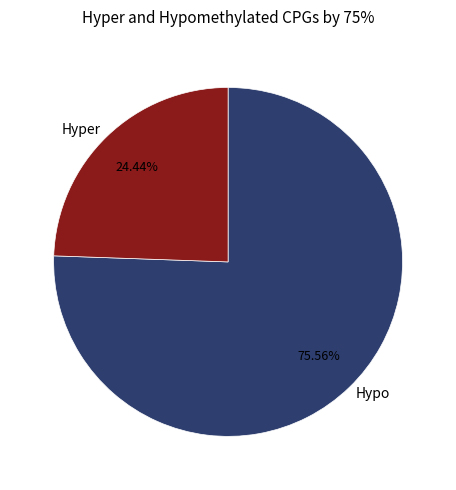

Do Hypo and Hyper together represent more than half of the pie?

Yes